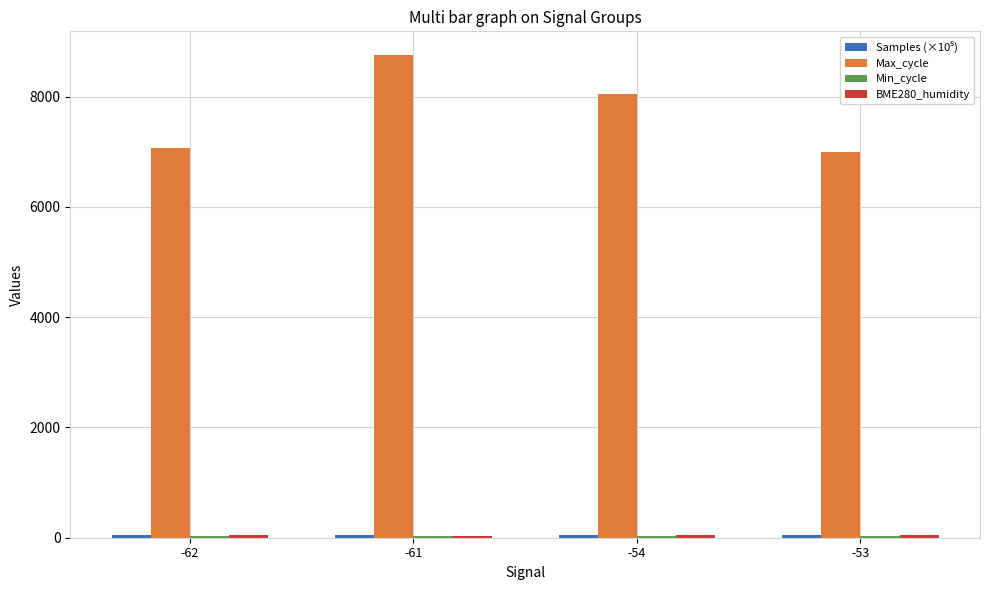

Which series has the widest spread of values?

Max_cycle